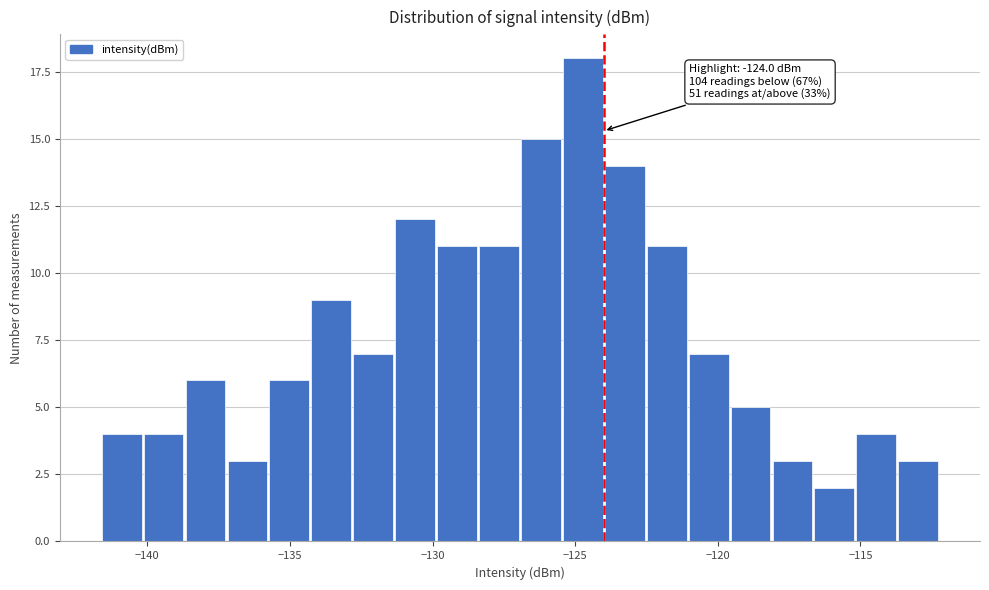

Around what value on the x-axis is the tallest bar? Give the approximate position of its centre, as read against the axis.

-124.5